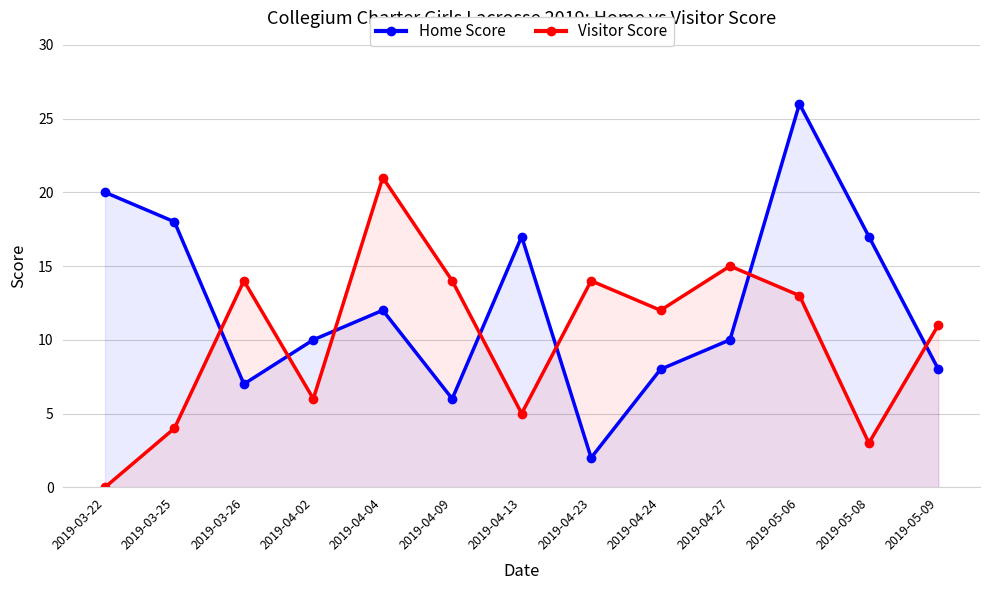

The Visitor Score series shows 13 at 2019-05-06. True or false?

True